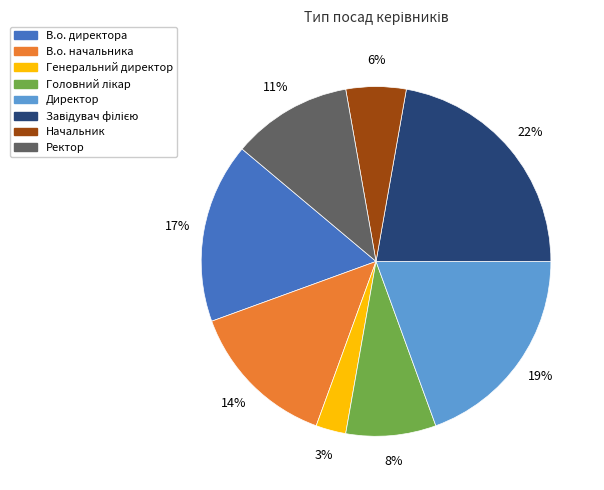

Is there any slice that represents more than half of the pie?

No